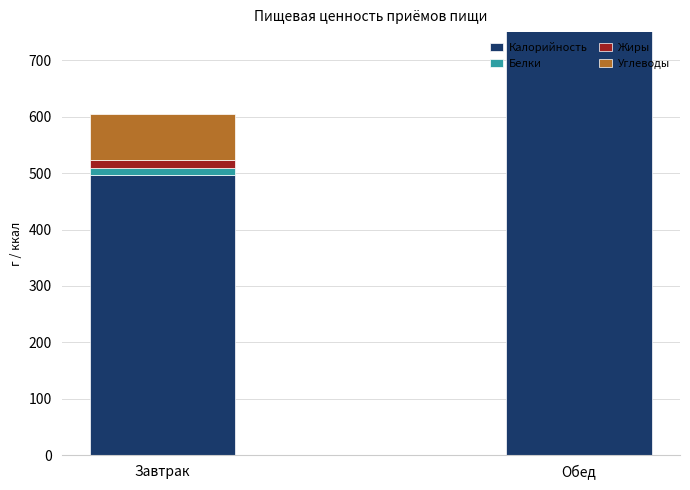

What is the greatest value displayed?

859